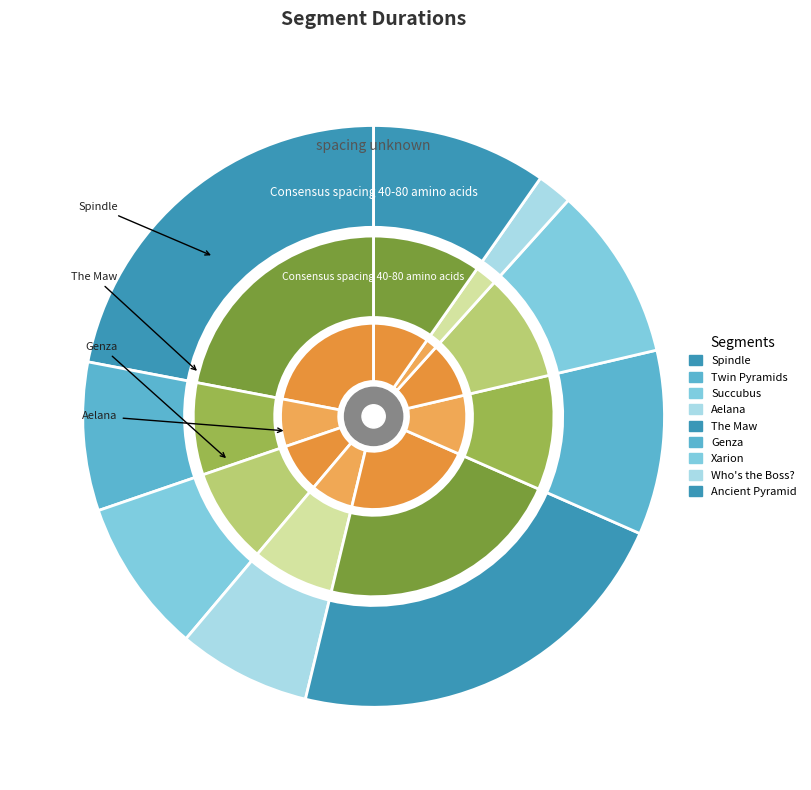

To the nearest percent, what is the average slice percentage?

11%